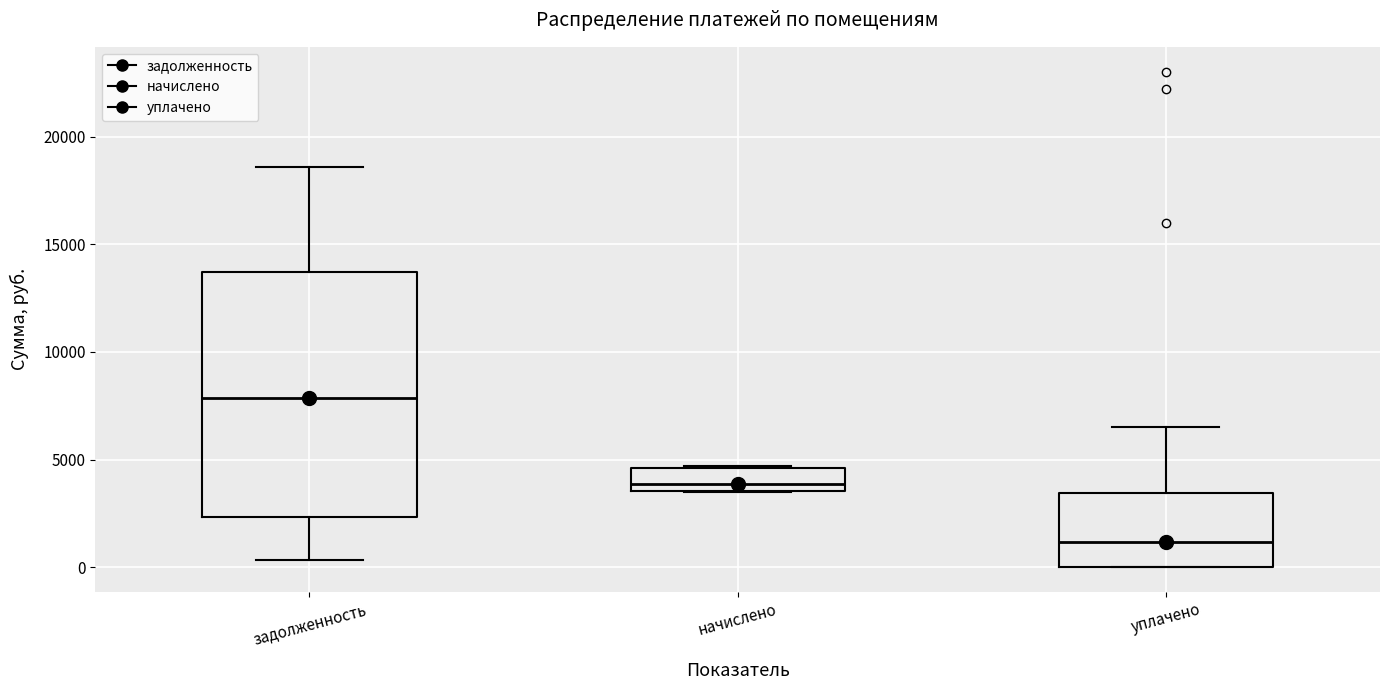

Reading left to right, transcribe this box plot: for each box, give where its median line is, the range the box spans, and where its two whiskers end, as read against the y-axis. The values are not printed on the chart, so give them approximately, as read against the axis.

задолженность: median 8000, box 2500 to 13500, whiskers 500 to 18500
начислено: median 4000, box 3500 to 4500, whiskers 3500 to 4500
уплачено: median 1000, box 0 to 3500, whiskers 0 to 6500